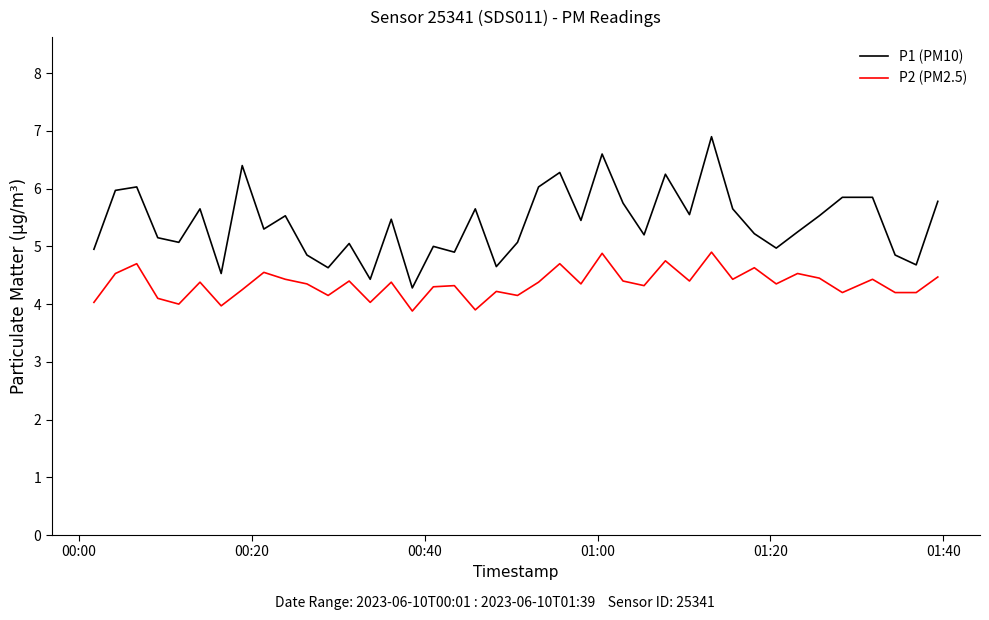

What is the highest value of the P2 (PM2.5) series?

4.9